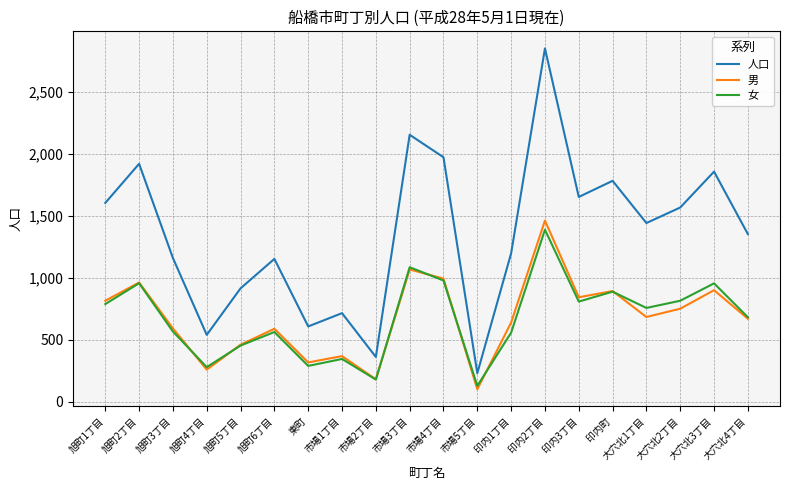

What is the spread (max minus min) of values at 東町?

318